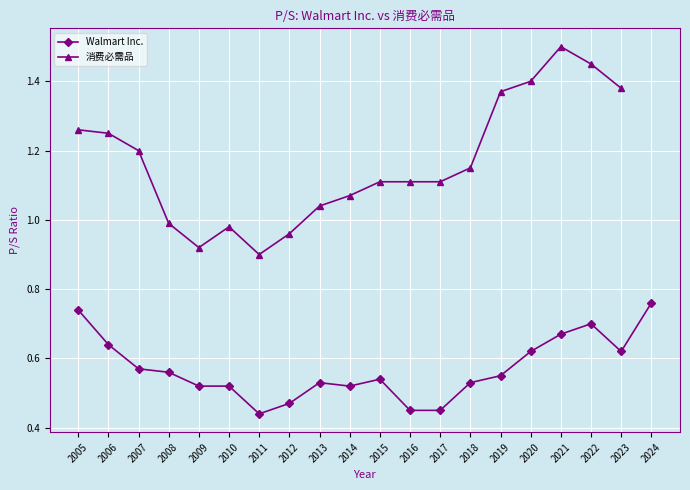

Reading right to left, what are all the values shown in this chart?

2024=0.8	2023=0.6	2022=0.7	2021=0.7	2020=0.6	2019=0.6	2018=0.5	2017=0.5	2016=0.5	2015=0.5	2014=0.5	2013=0.5	2012=0.5	2011=0.4	2010=0.5	2009=0.5	2008=0.6	2007=0.6	2006=0.6	2005=0.7